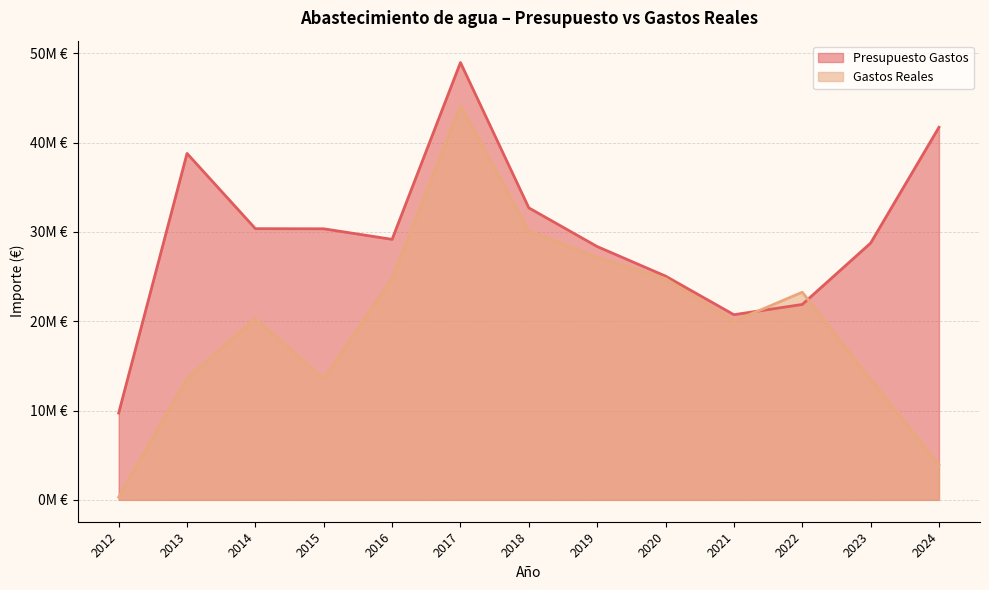

At which category does Gastos Reales reach its first local peak?

2014